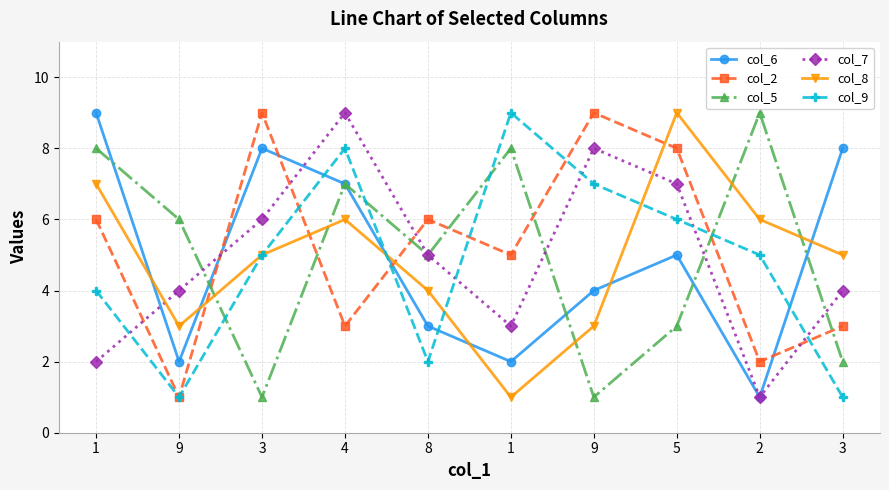

Count the number of categories in the chart.

10